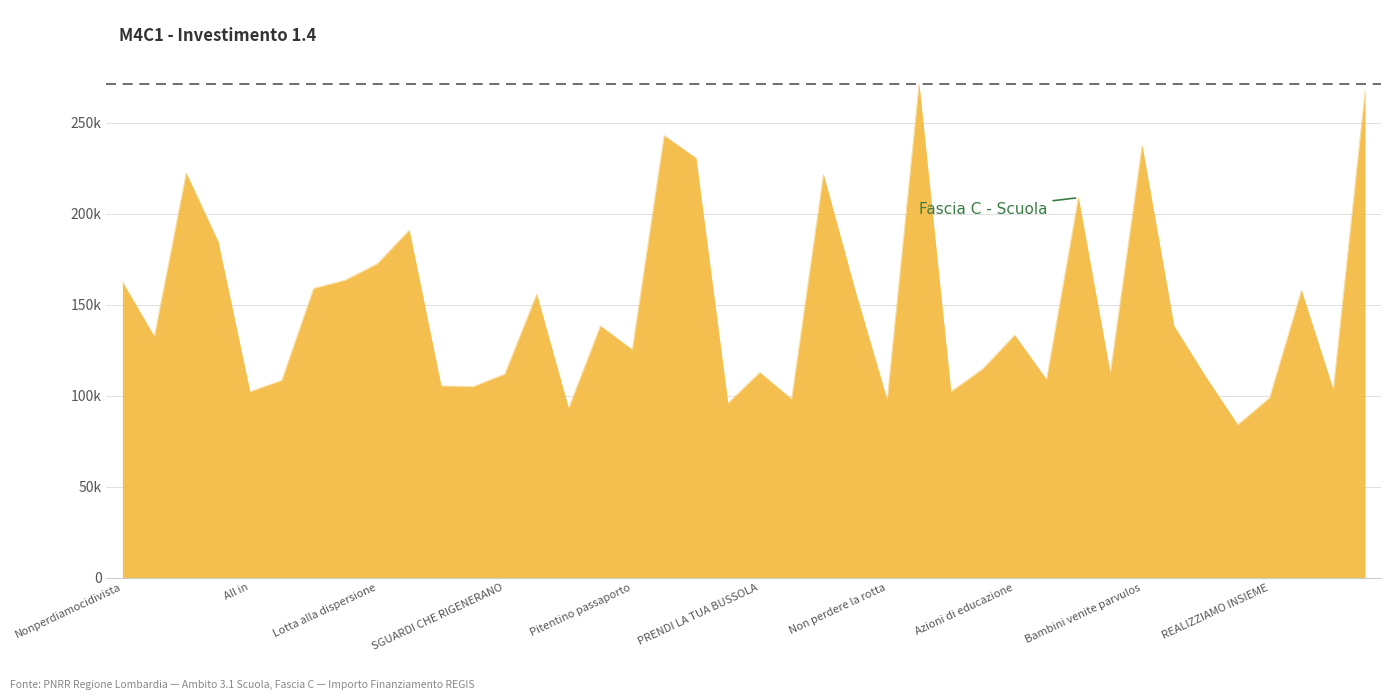

Where does the data first go above 133243?

Nonperdiamocidivista